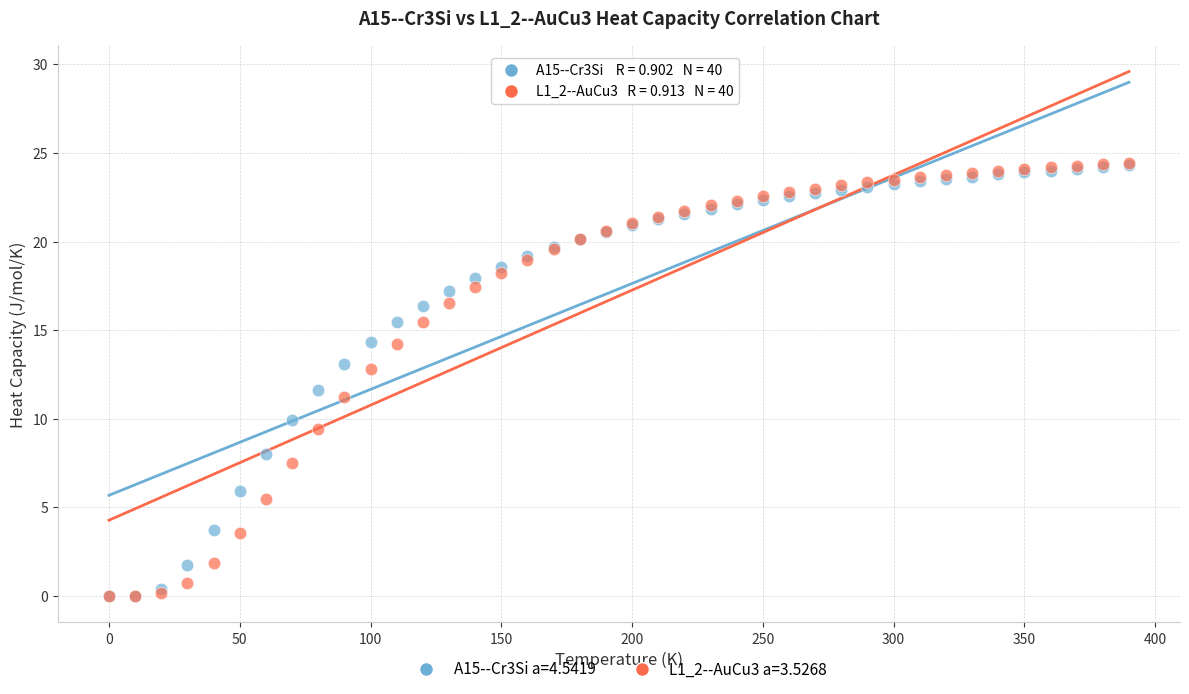

Across all series, what Y value is closest to 12?

11.6